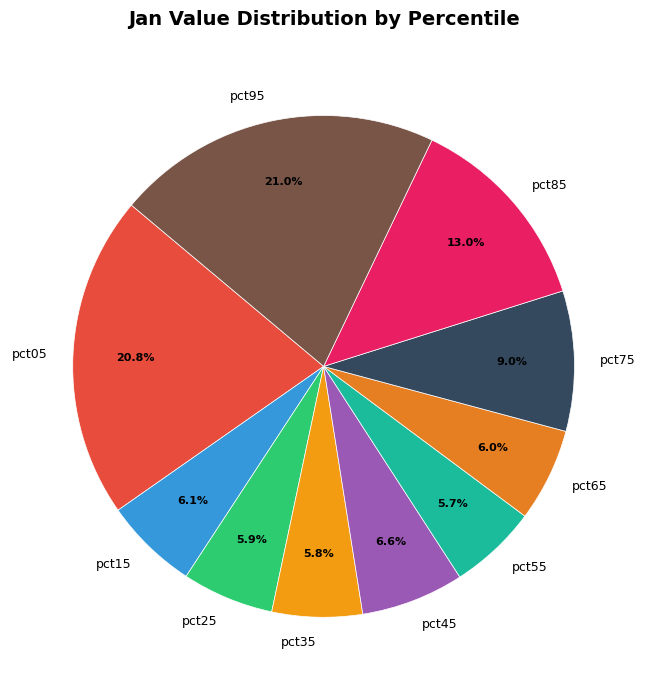

Do pct95 and pct45 together represent more than half of the pie?

No